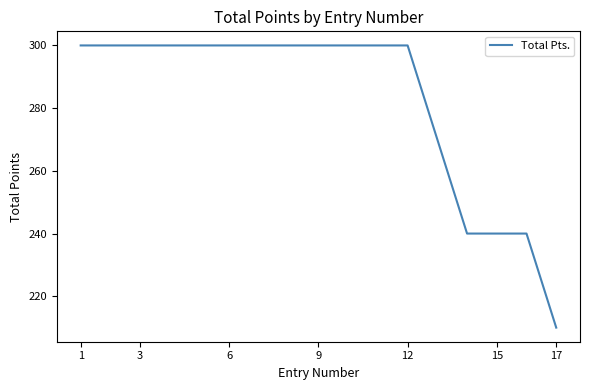

What is the sum of all values?

4800